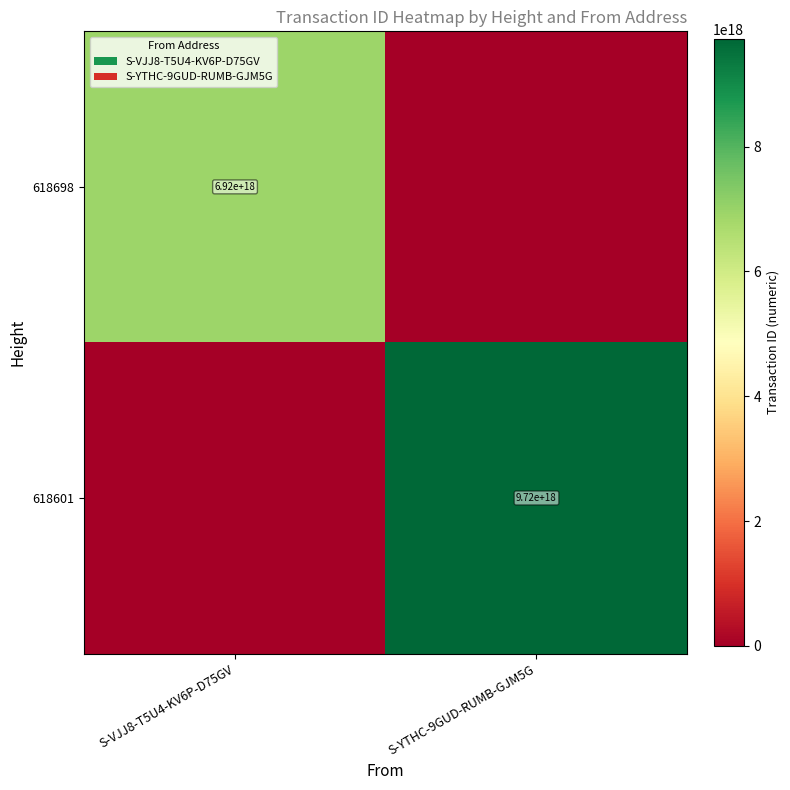

True or false: 618601 has a value of 9720000000000000000 at S-YTHC-9GUD-RUMB-GJM5G.

True